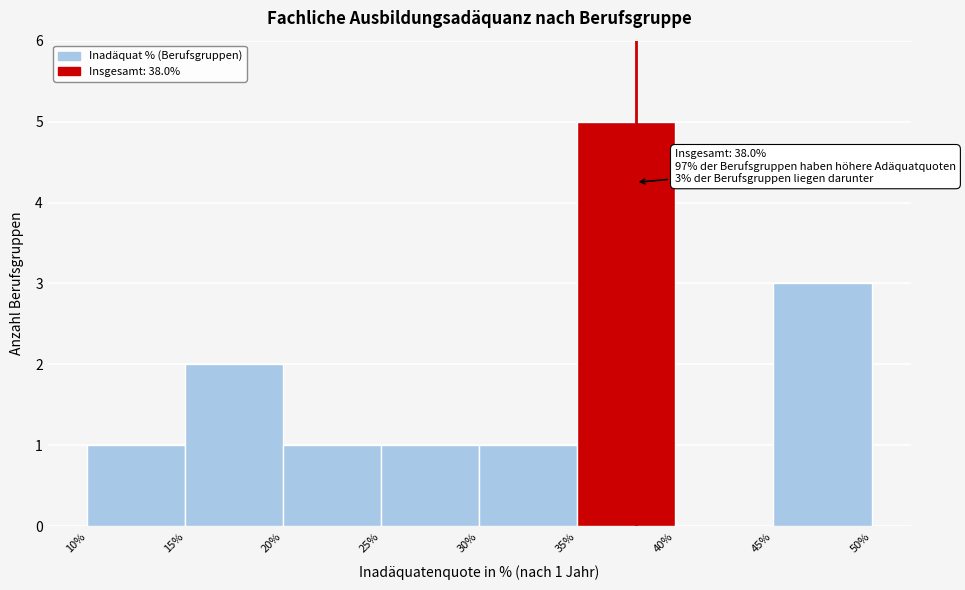

Over which range of the x-axis is the bar tallest?

35% to 40%